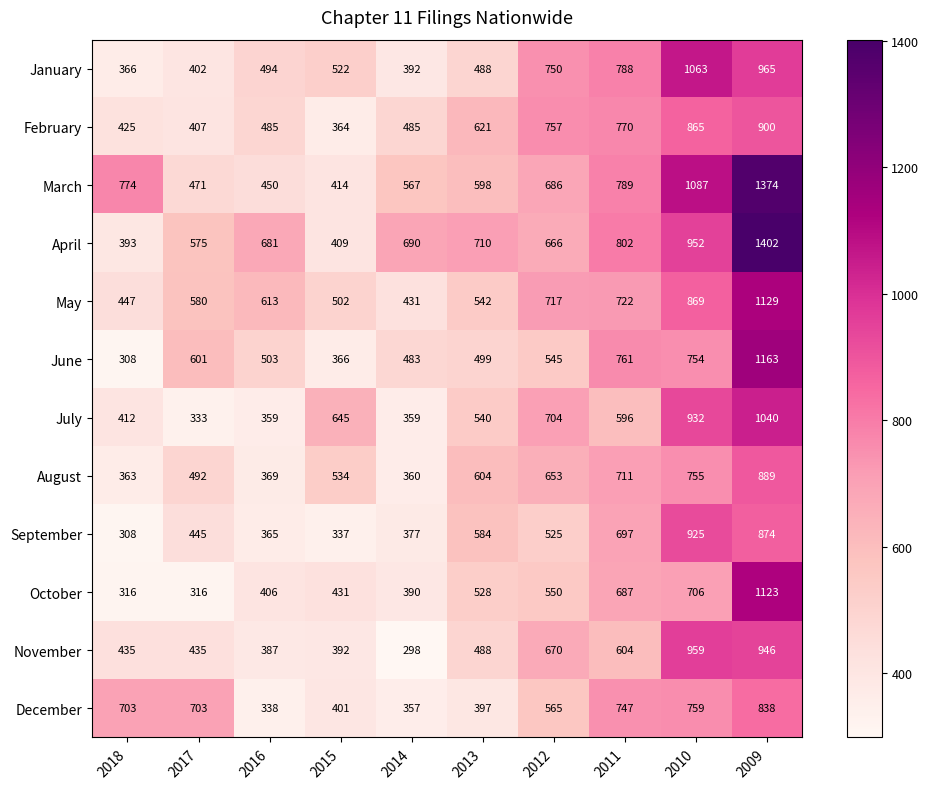

Rank the series by their maximum value, from highest to lowest.

April, March, June, May, October, January, July, November, September, February, August, December